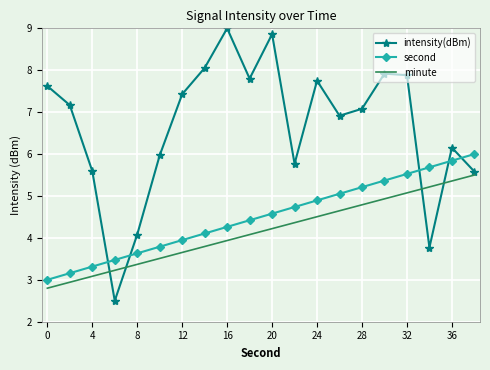

True or false: second and minute intersect in this chart.

False